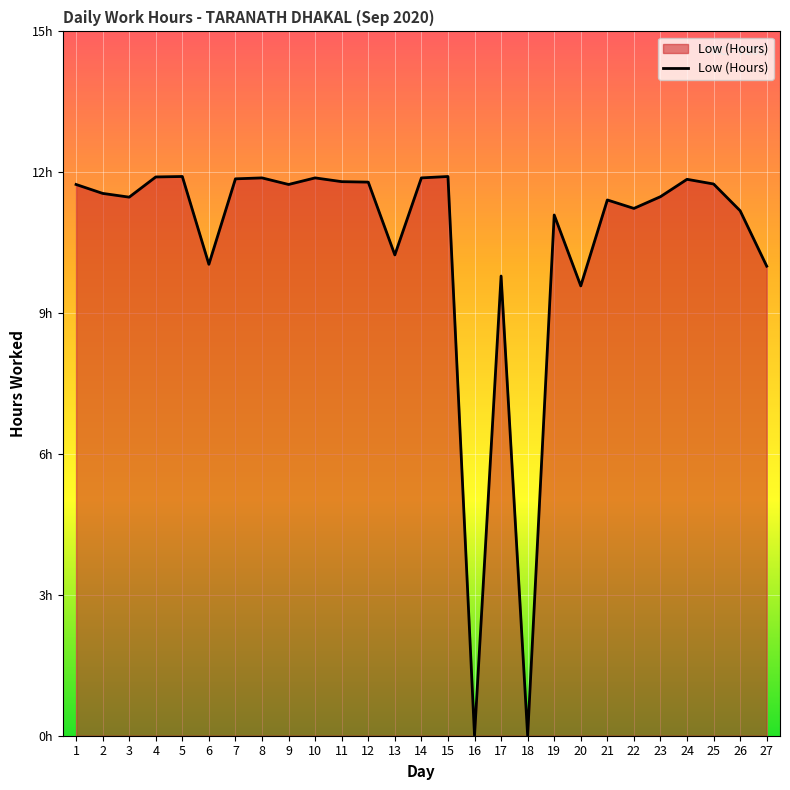

At which label does the data first exceed 11?

1